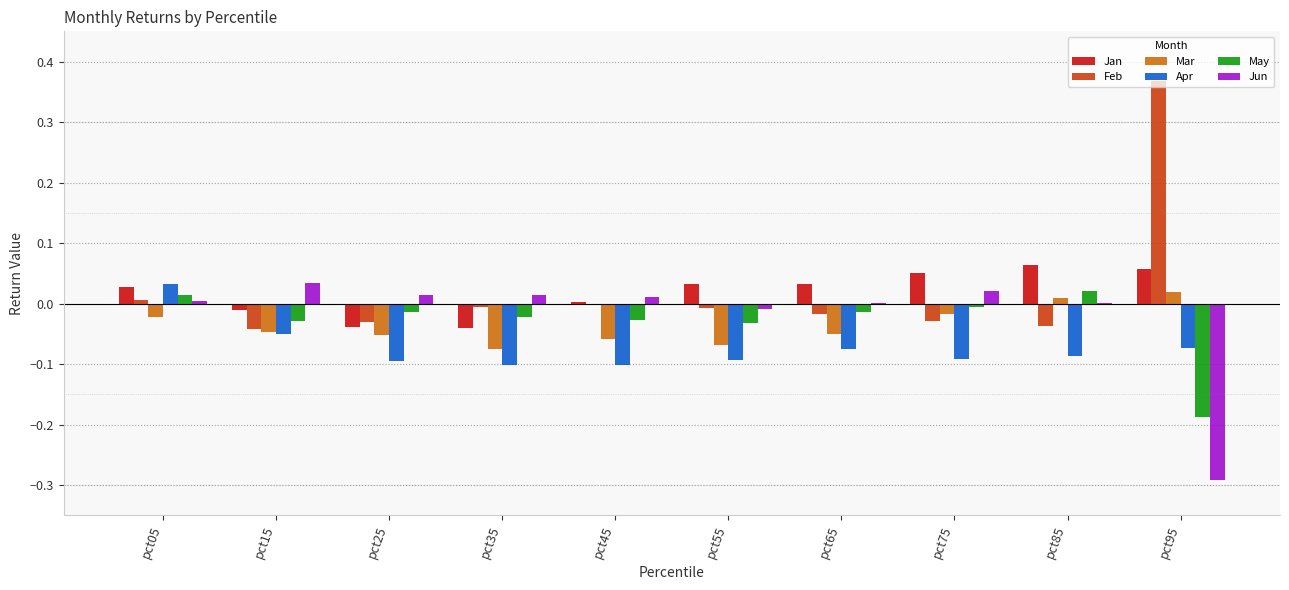

How many groups of bars are there?

10